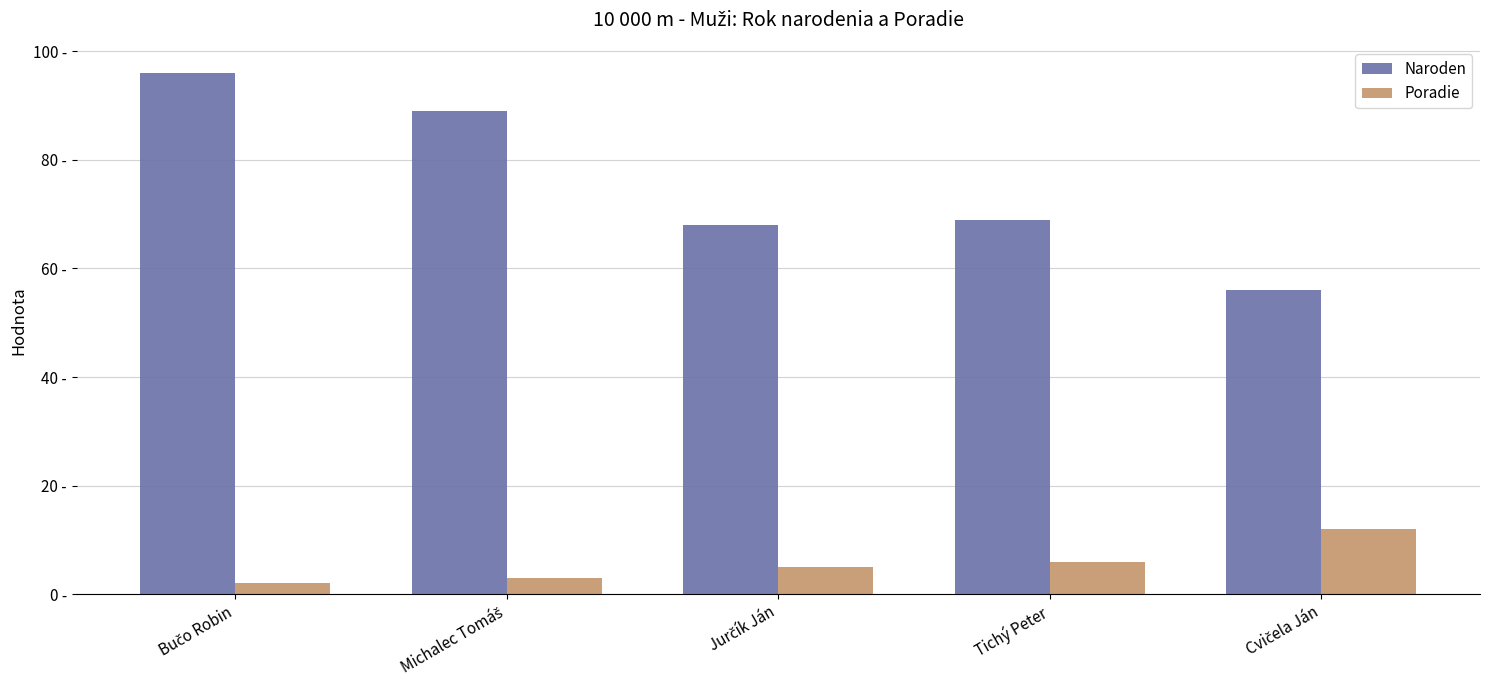

What are all the series names shown in the legend?

Naroden, Poradie